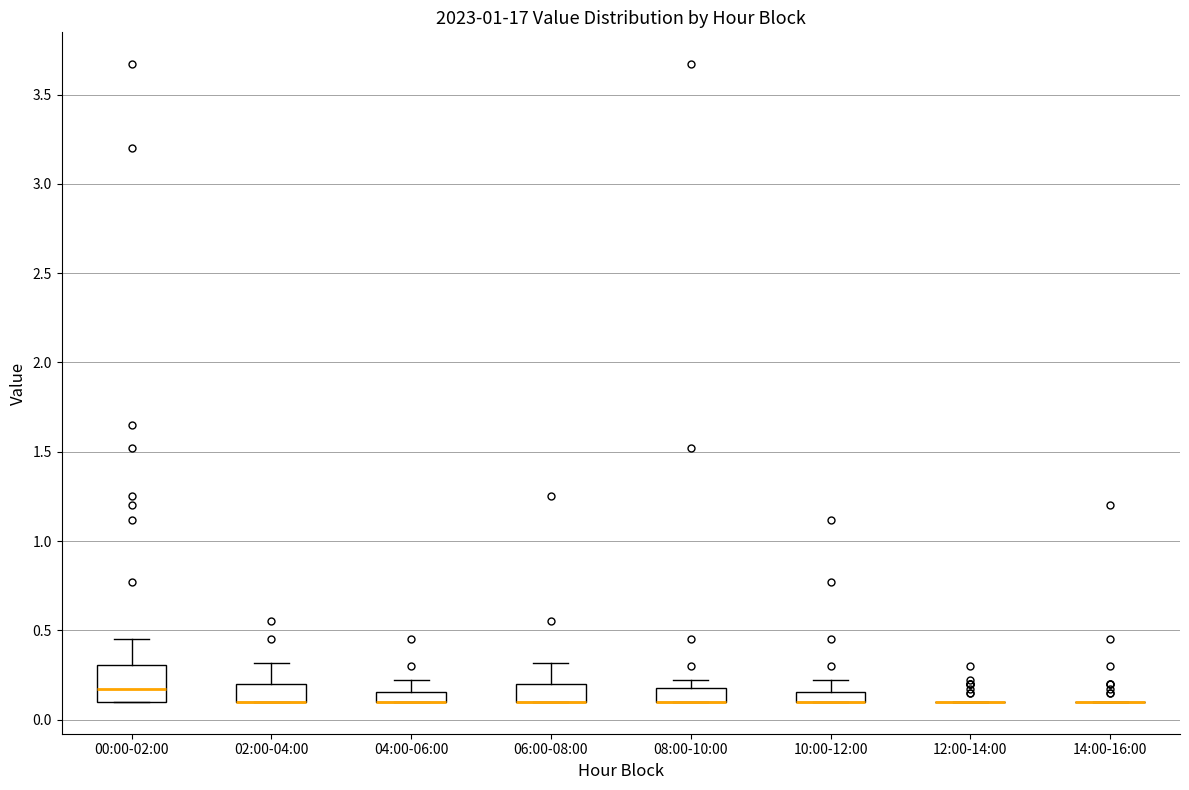

Which box is the tallest, from its lower edge to its upper edge?

00:00-02:00